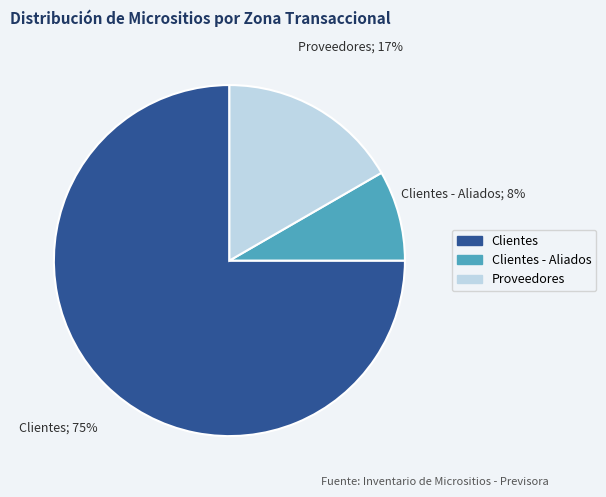

To the nearest percent, what is the average slice percentage?

33%